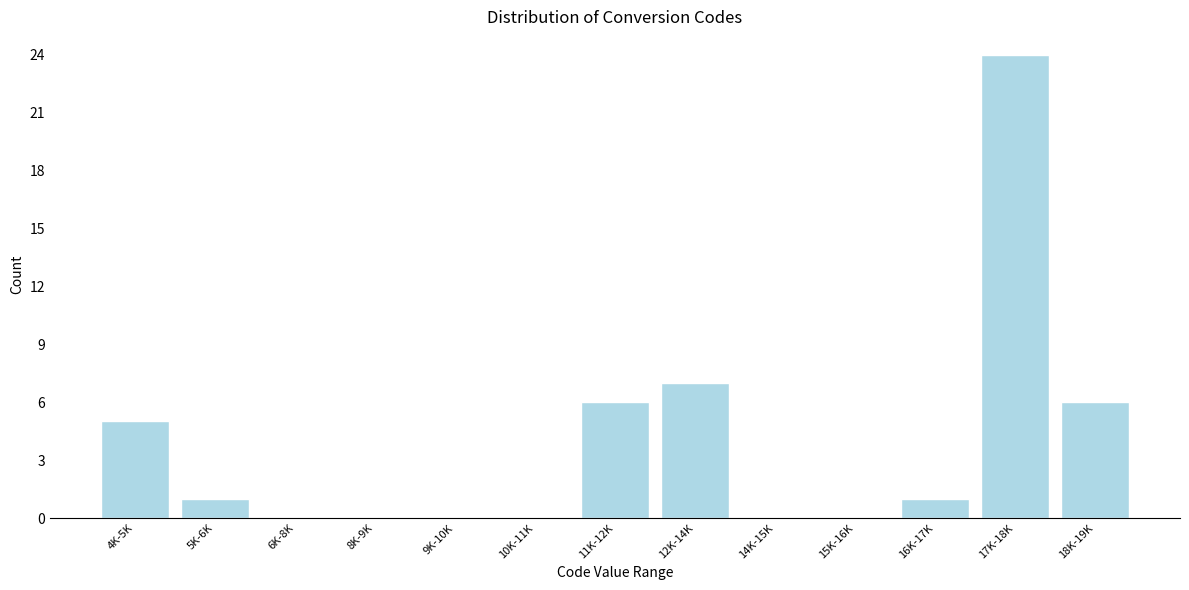

Reading right to left, what are all the values shown in this chart?

18K-19K=6	17K-18K=24	16K-17K=1	15K-16K=0	14K-15K=0	12K-14K=7	11K-12K=6	10K-11K=0	9K-10K=0	8K-9K=0	6K-8K=0	5K-6K=1	4K-5K=5